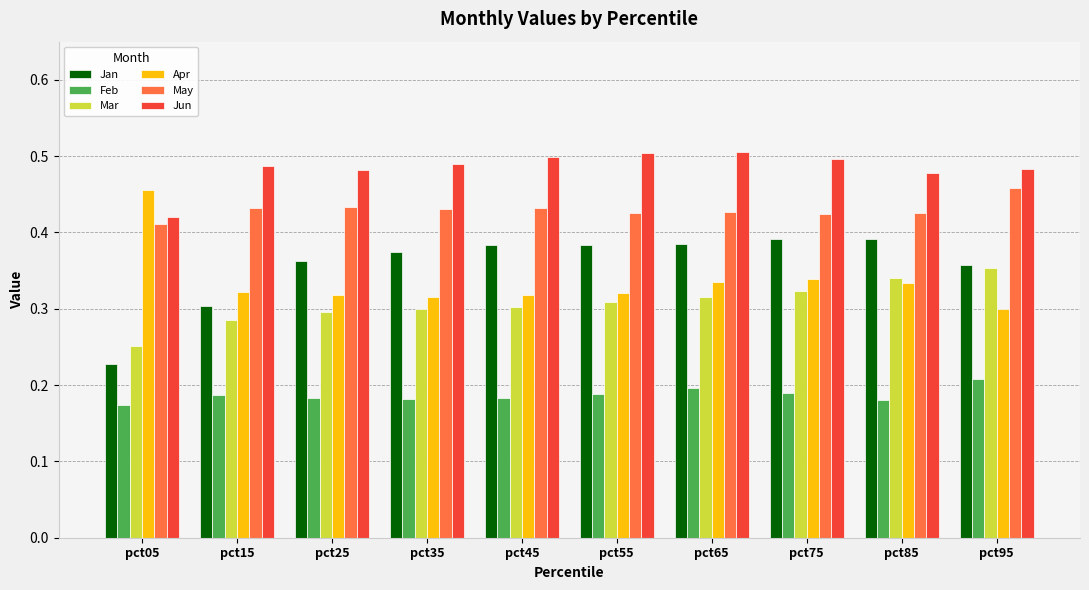

Where is Feb nearest to the value 0?

pct05